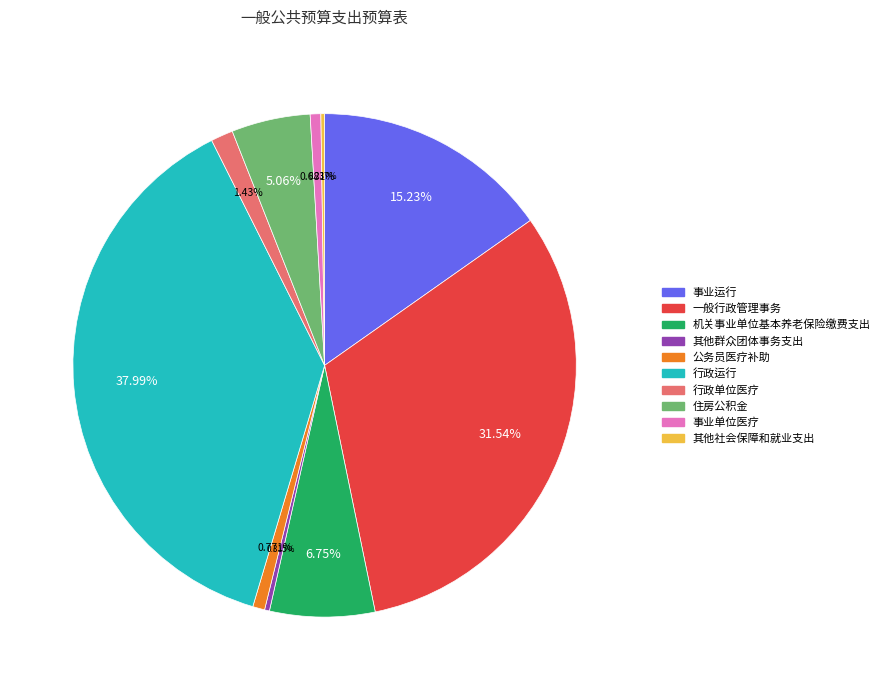

The 事业运行 slice represents 23% of the pie. True or false?

False